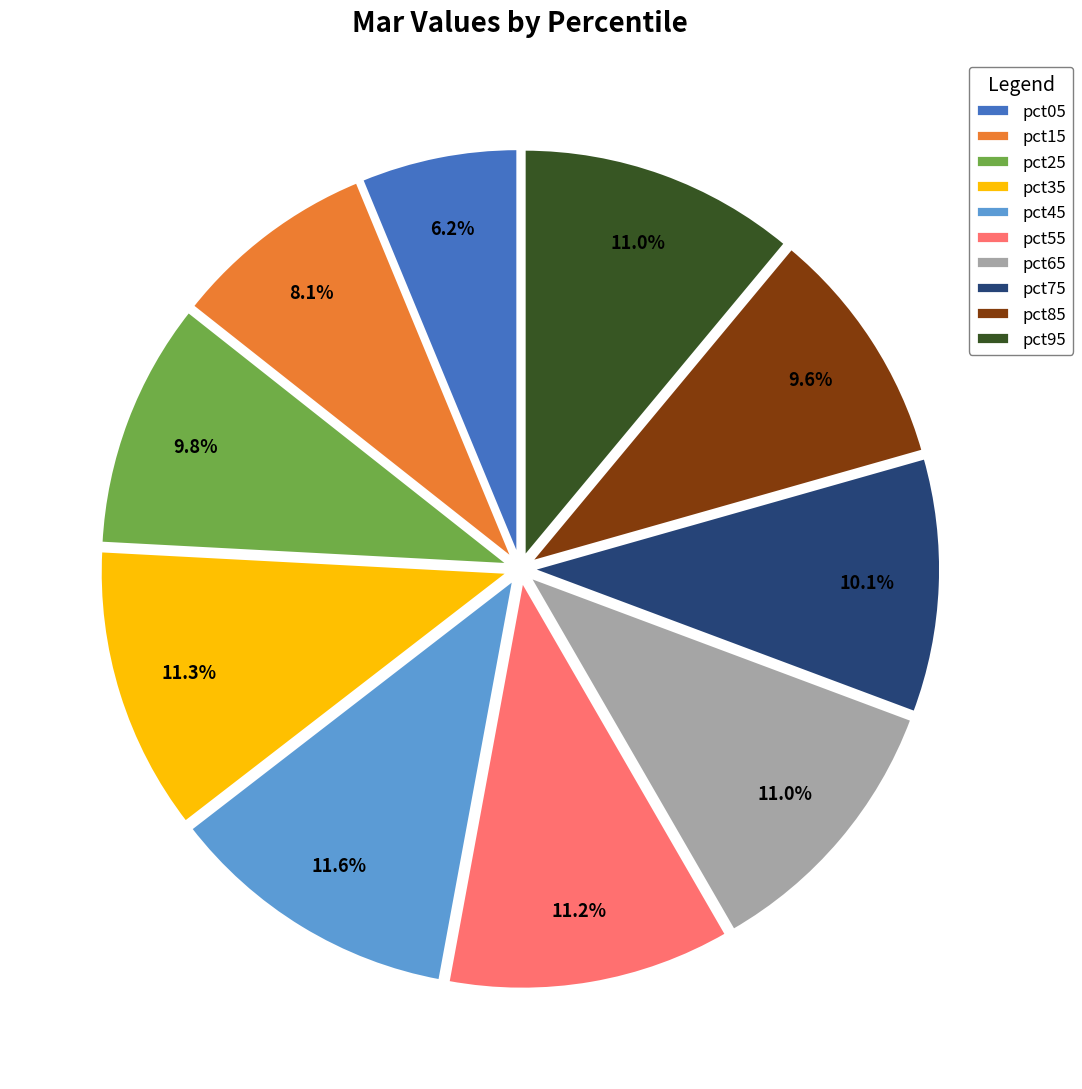

What is the smallest slice in the pie chart?

pct05